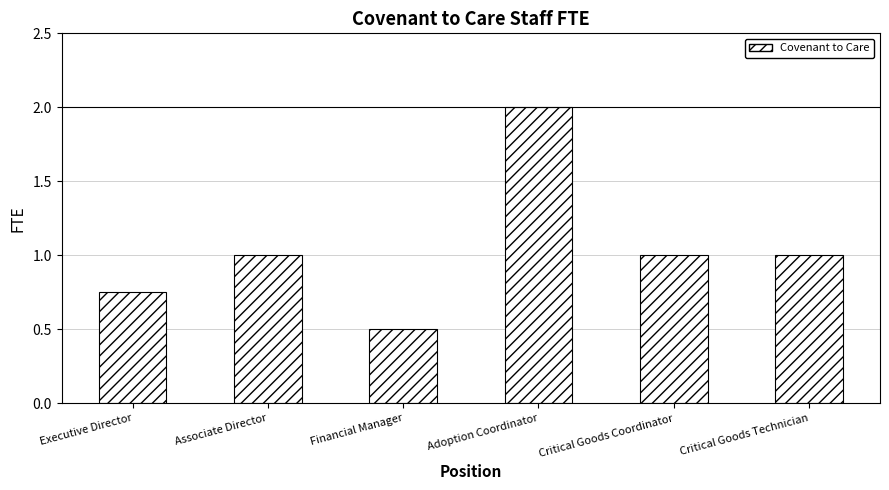

What is the difference between the maximum and minimum values?

1.5